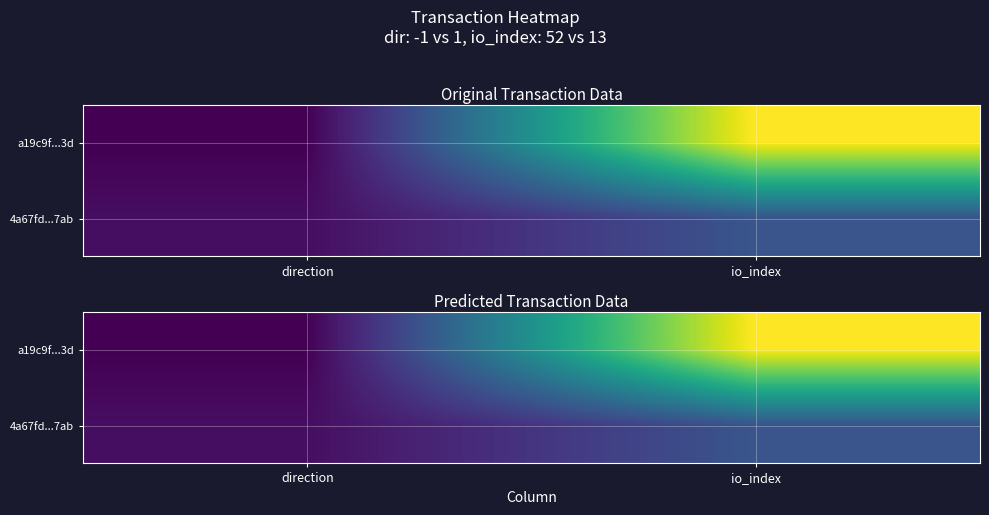

The a19c9f...3d series shows 0 at direction. True or false?

False